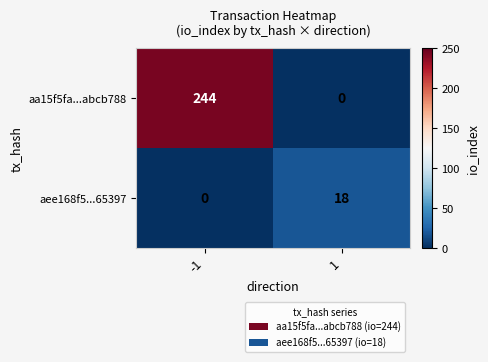

At which category is the sum across all series the highest?

-1